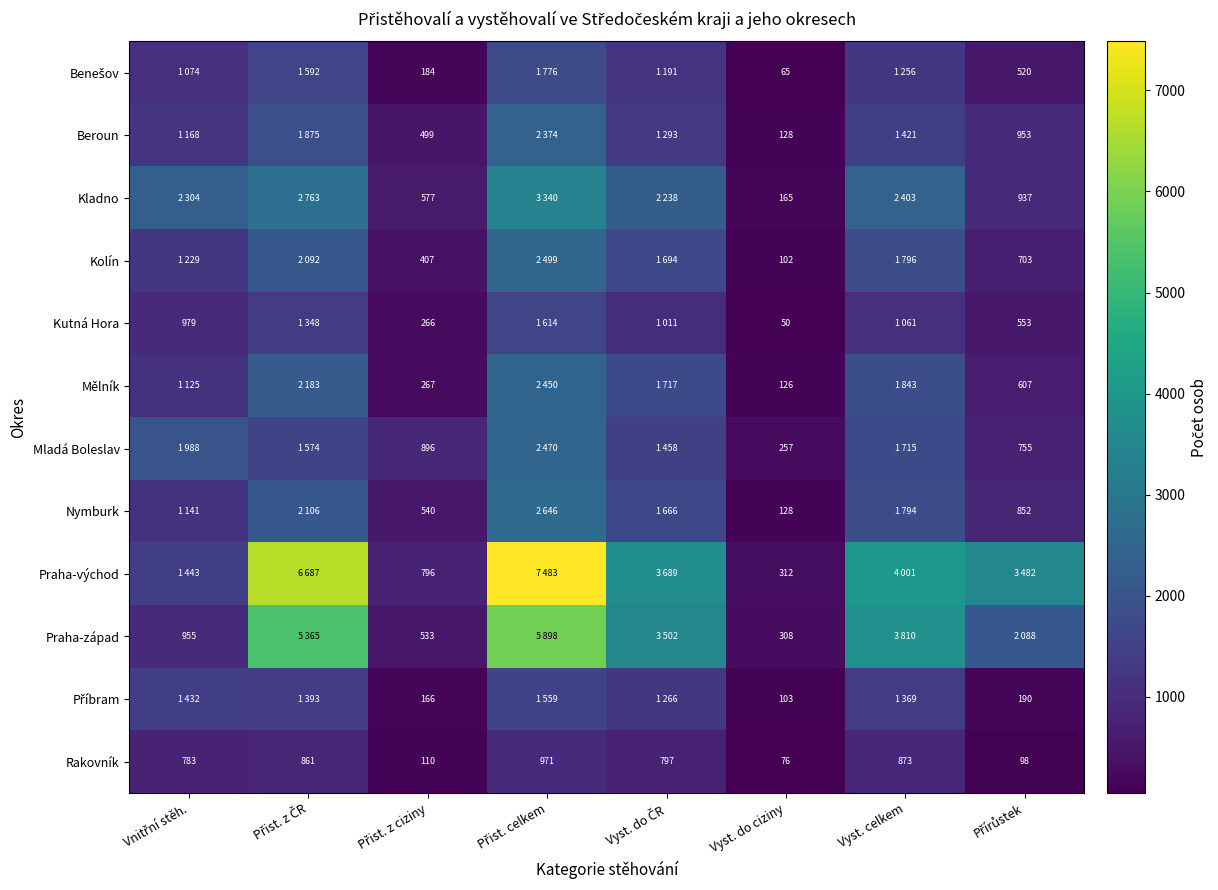

Is it true that Kutná Hora equals 17 at Vyst. do ciziny?

False